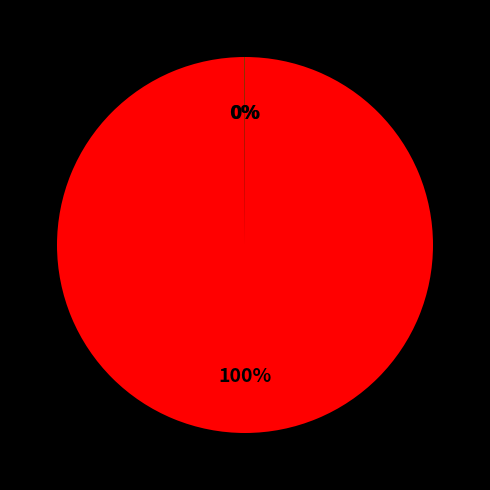

To the nearest percent, what is the average slice percentage?

33%